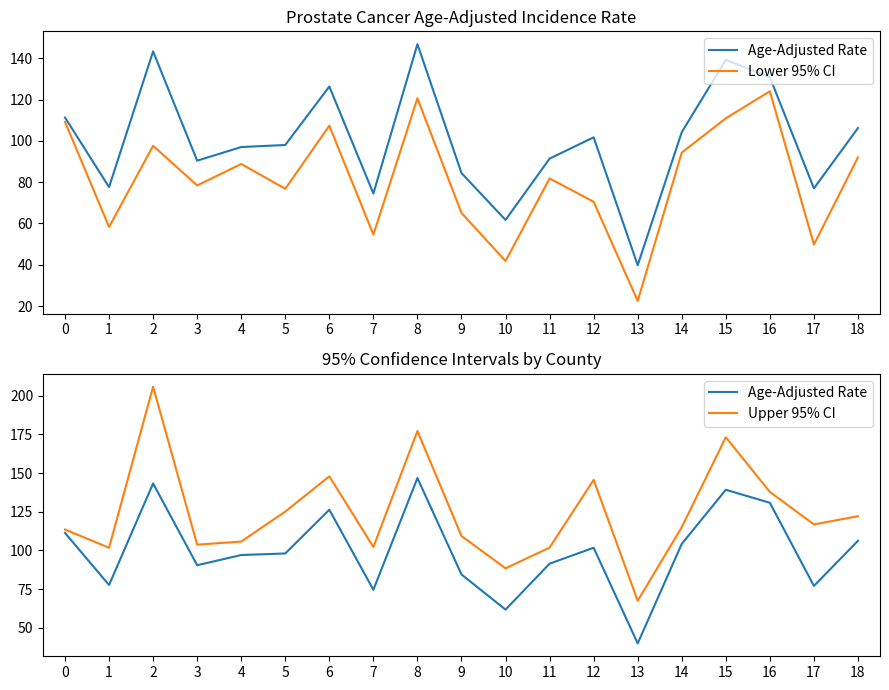

How many values in the Upper 95% CI series are below 115?

9